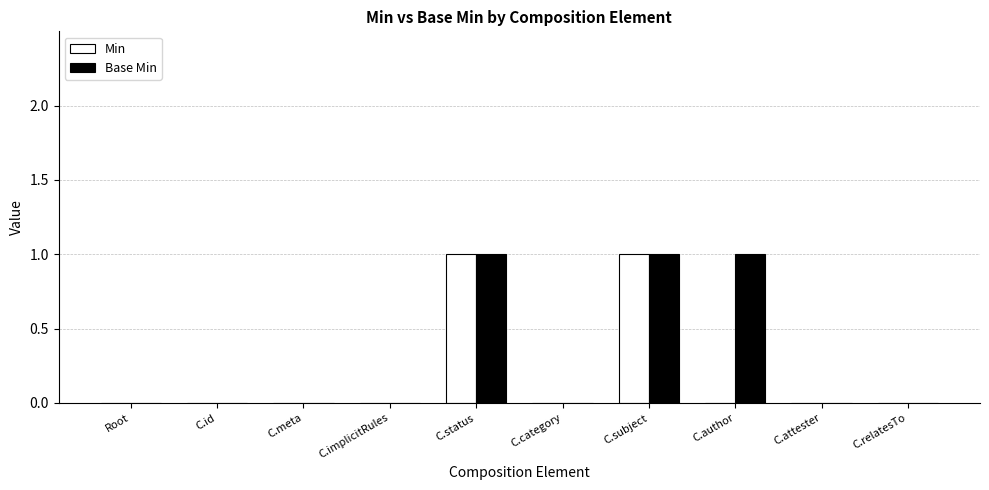

Reading left to right, transcribe all the data shown in this chart.

Min: Root=0	C.id=0	C.meta=0	C.implicitRules=0	C.status=1	C.category=0	C.subject=1	C.author=0	C.attester=0	C.relatesTo=0
Base Min: Root=0	C.id=0	C.meta=0	C.implicitRules=0	C.status=1	C.category=0	C.subject=1	C.author=1	C.attester=0	C.relatesTo=0